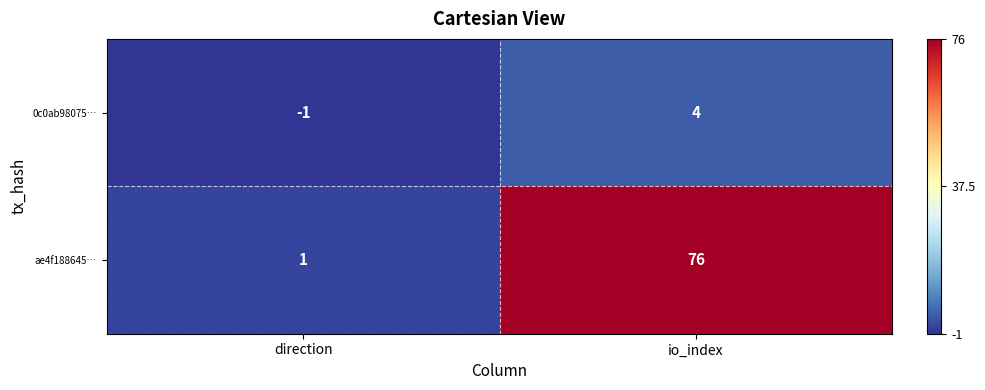

What is the smallest value displayed?

-1